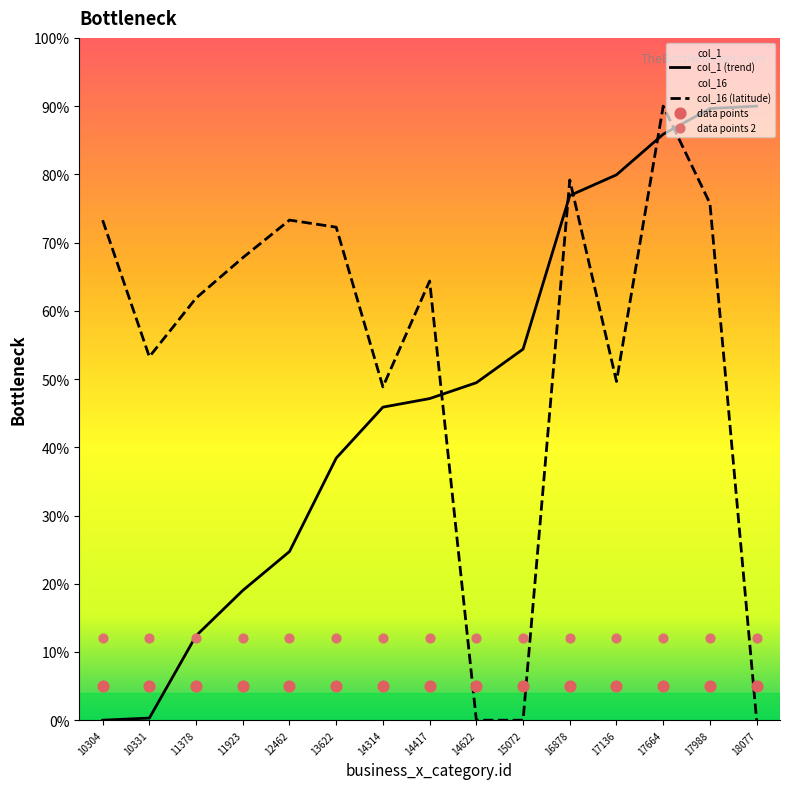

At which category is the sum across all series the highest?

17664